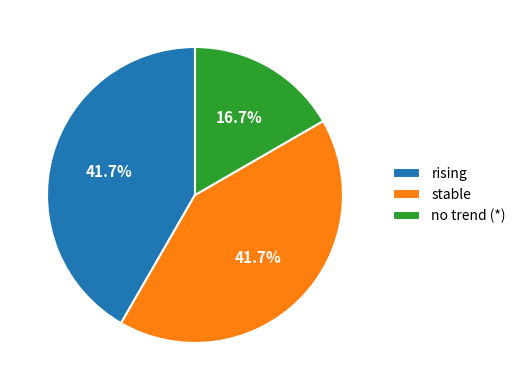

How many slices are in this pie chart?

3